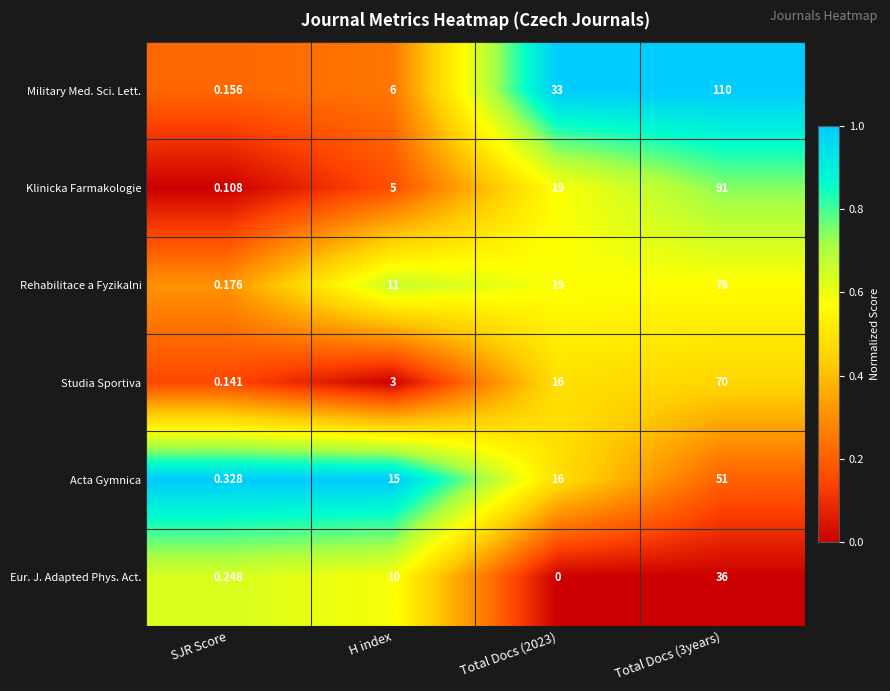

Between Total Docs (2023) and Total Docs (3years), which series saw the biggest shift?

Military Med. Sci. Lett.